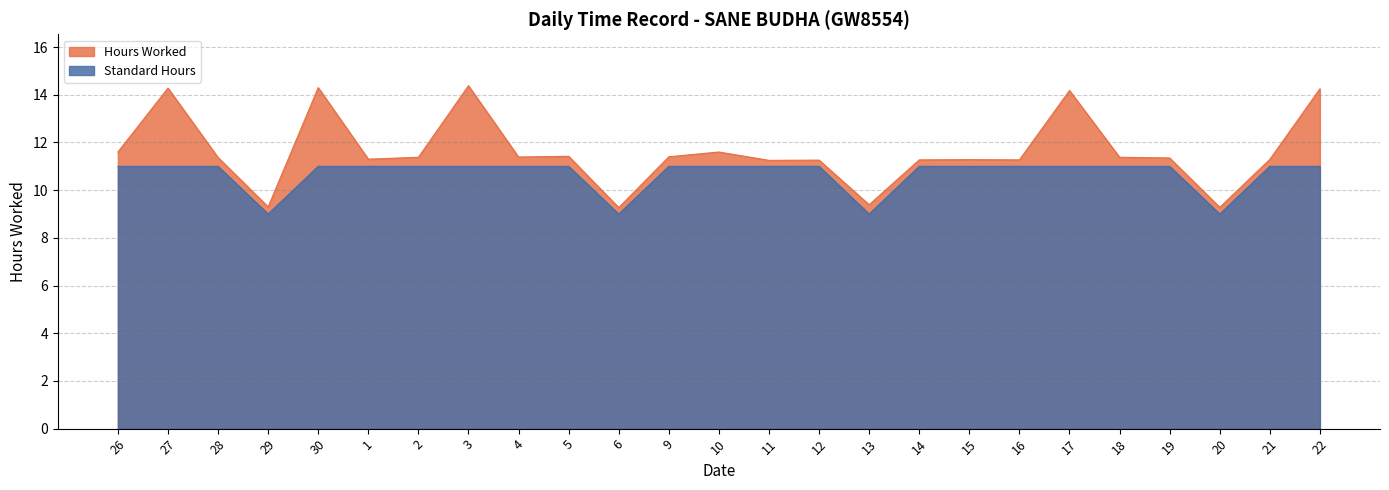

Where is the first local minimum for Hours Worked?

29